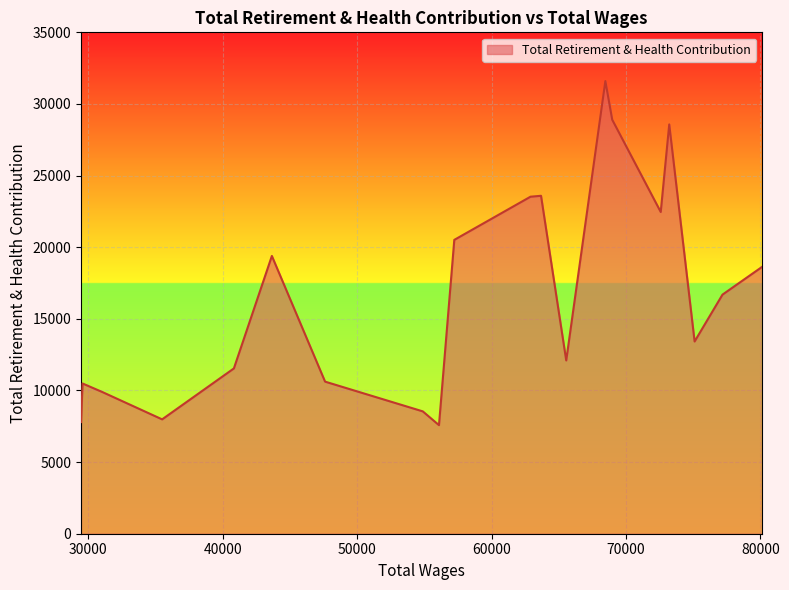

What is the minimum value shown in the chart?

7579